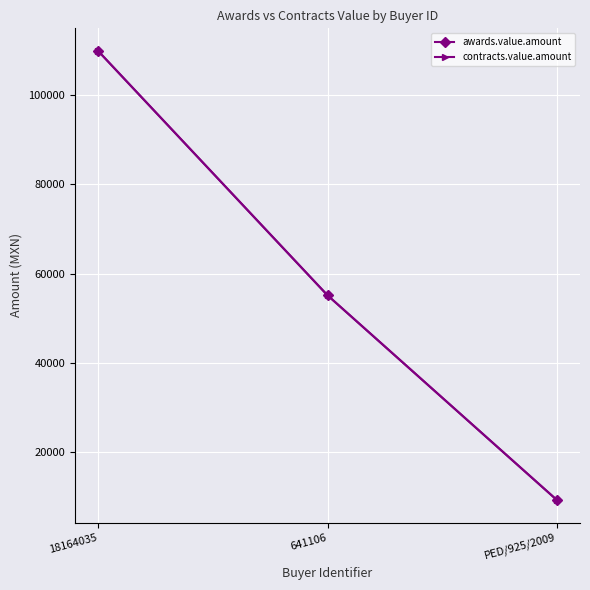

Does the chart have visible grid lines?

Yes